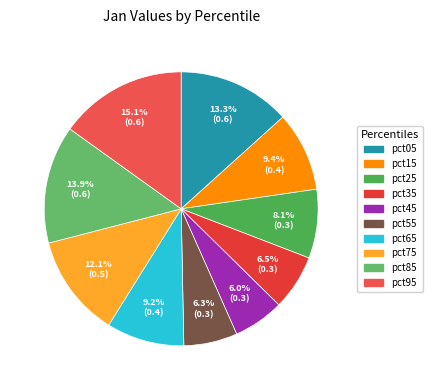

Combined, what portion of the pie is pct75 and pct55?

18.4%